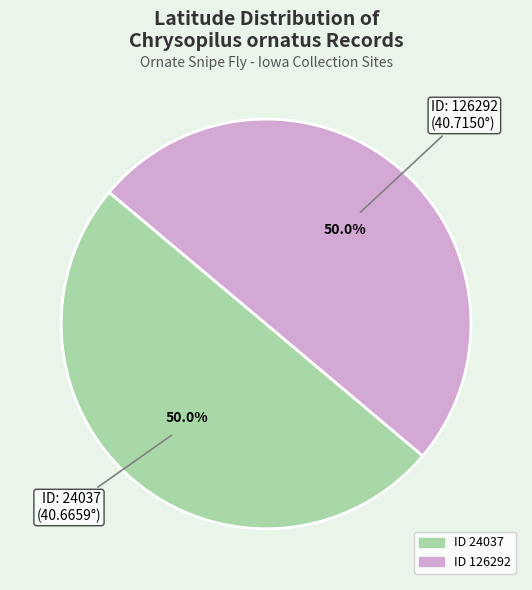

Which slice is the largest?

126292